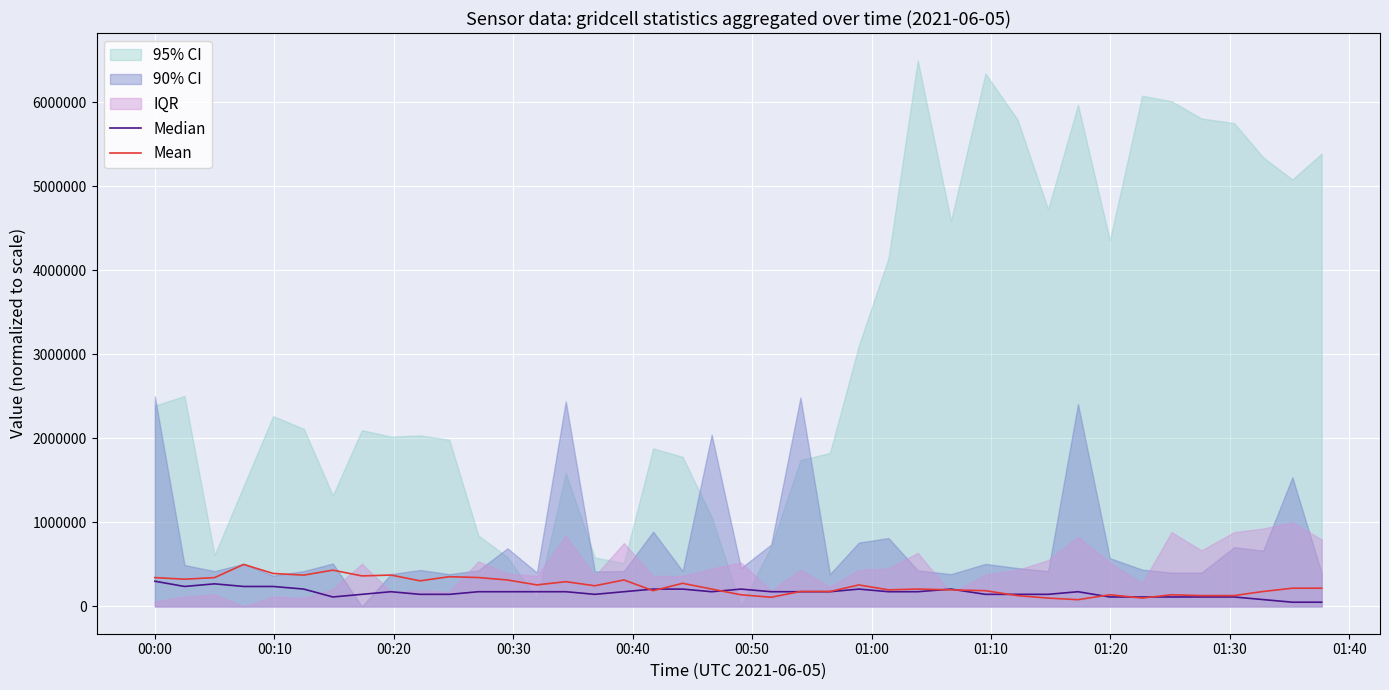

How many times do Median and Mean cross each other?

10